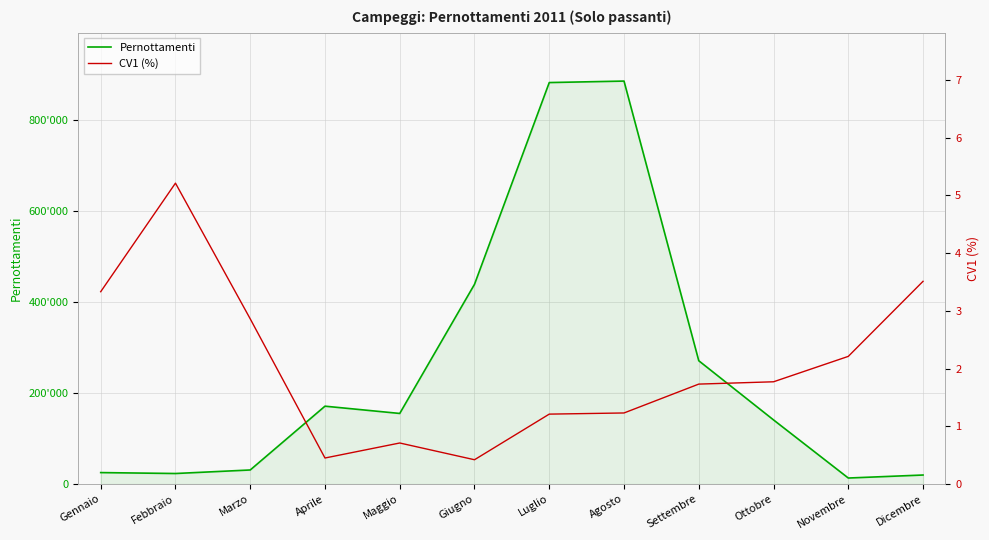

The value of CV1 (%) at Ottobre is 1.8. True or false?

True